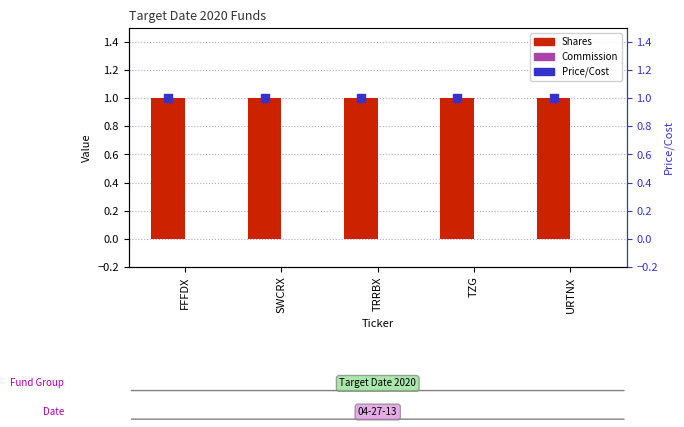

At which category is the sum across all series the highest?

FFFDX